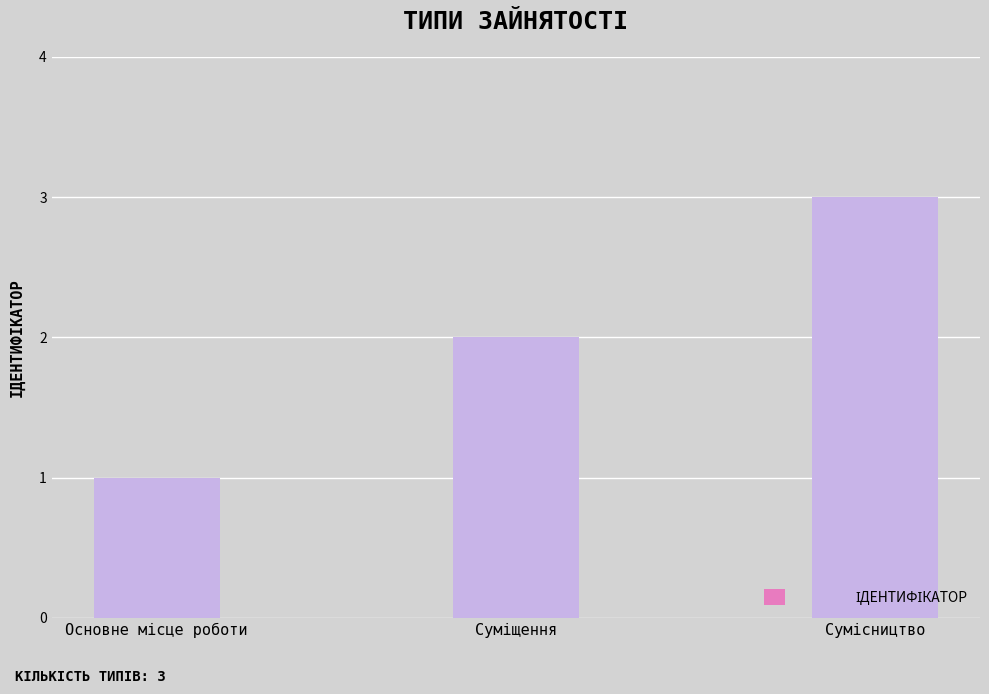

Reading left to right, extract all data points from this chart.

Основне місце роботи=1	Суміщення=2	Сумісництво=3